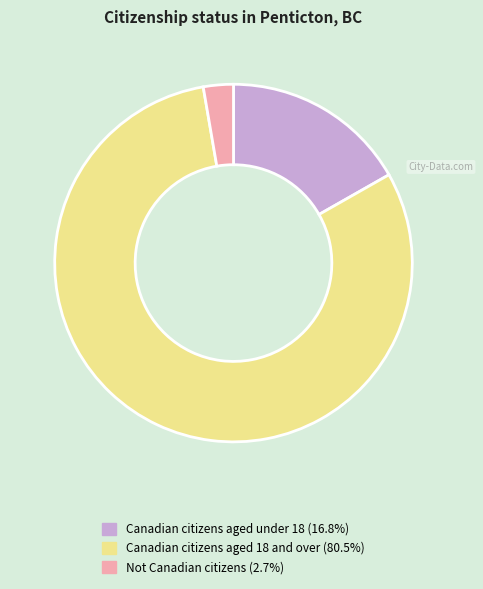

Is the sum of Canadian citizens aged under 18 and Not Canadian citizens greater than half?

No